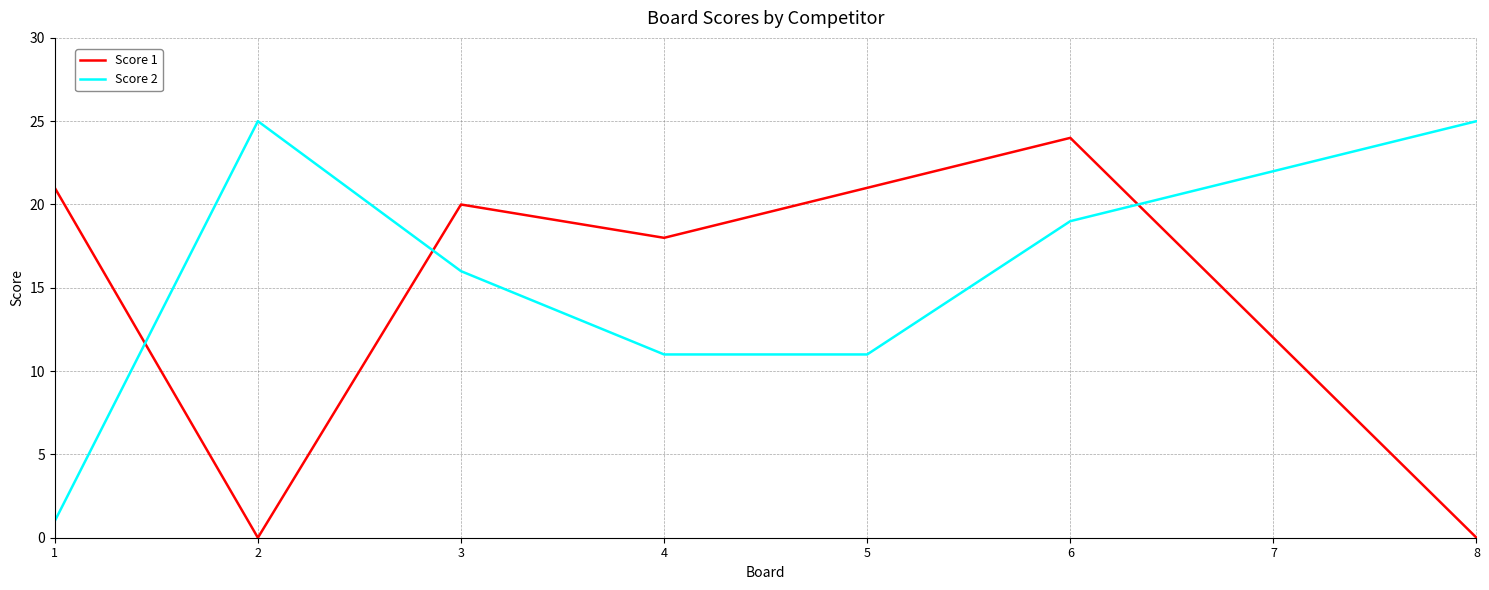

How many interior local peaks does the Score 2 series have?

1